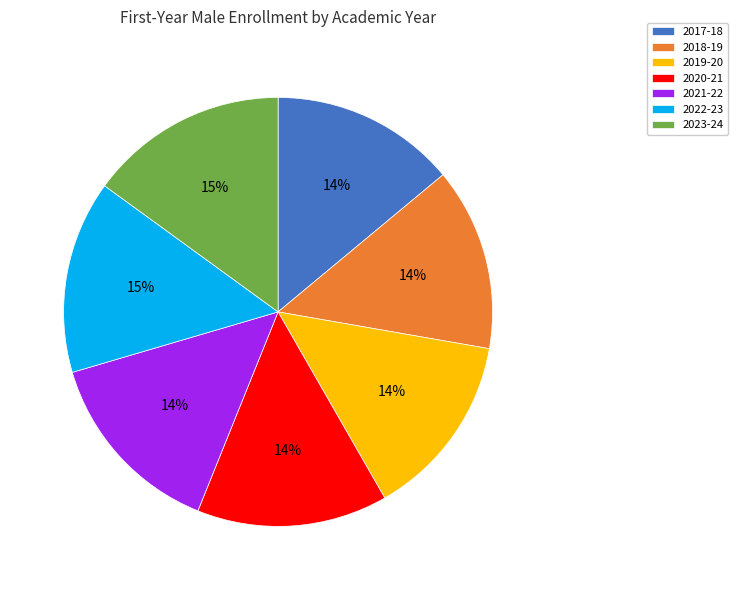

The 2023-24 slice represents 15% of the pie. True or false?

True